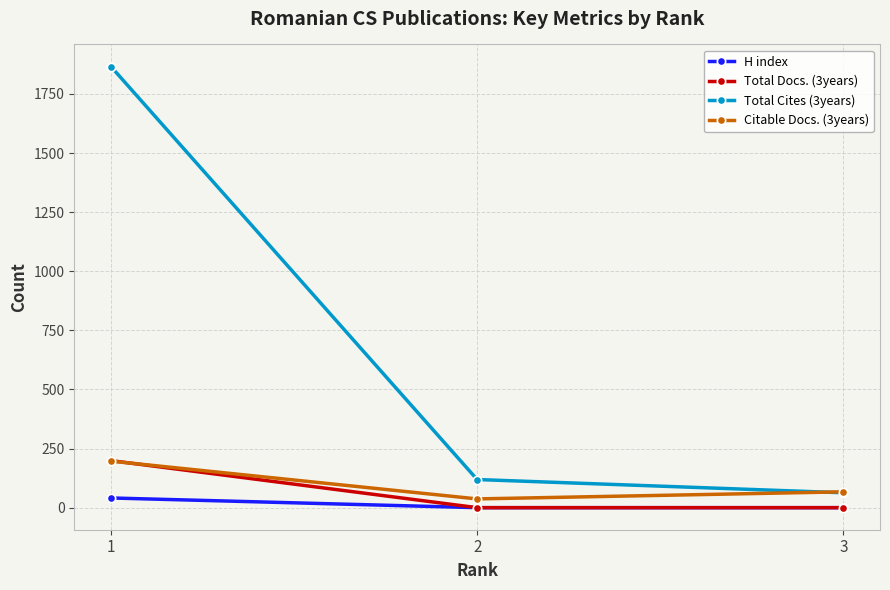

What is the sum of the Total Cites (3years) values at 1 and 2?

1985